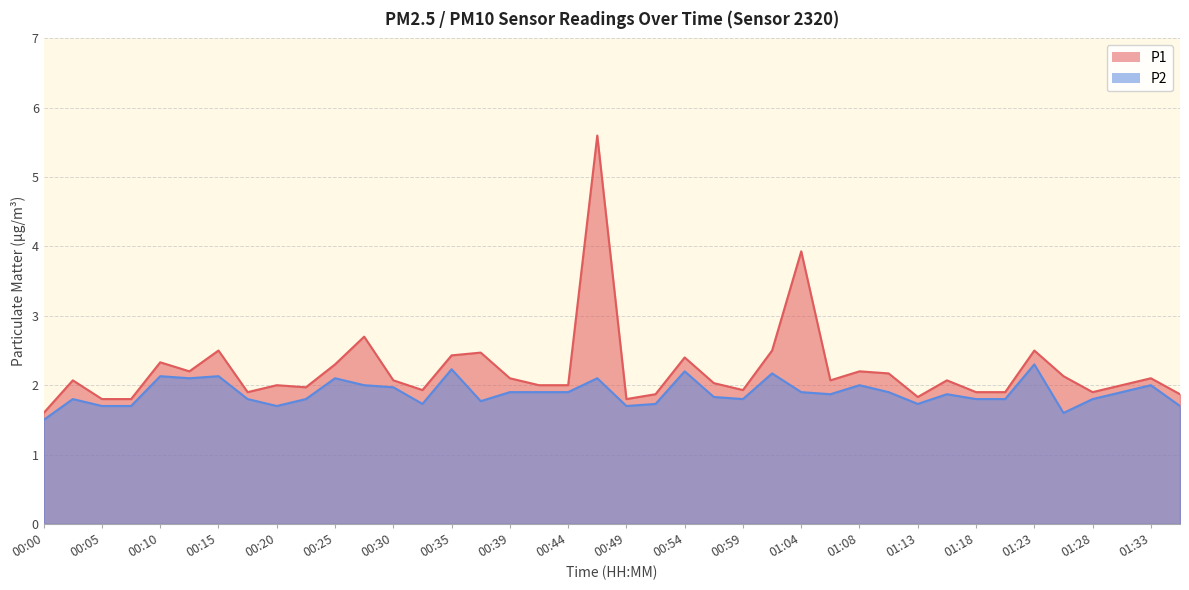

At which category is the sum across all series the highest?

00:47